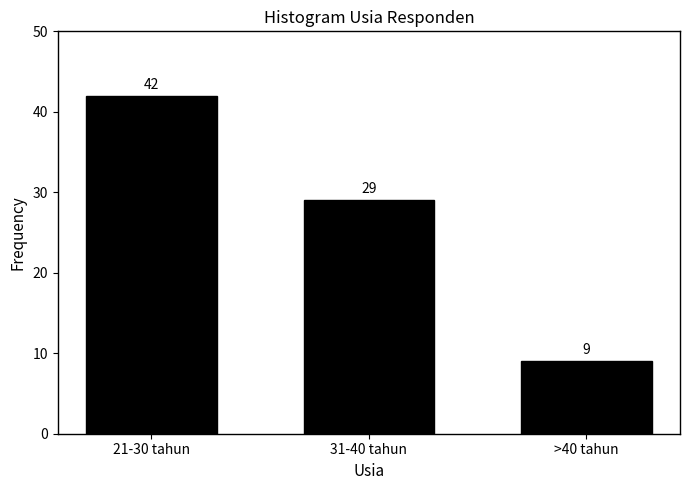

Reading left to right, extract all data points from this chart.

42	29	9